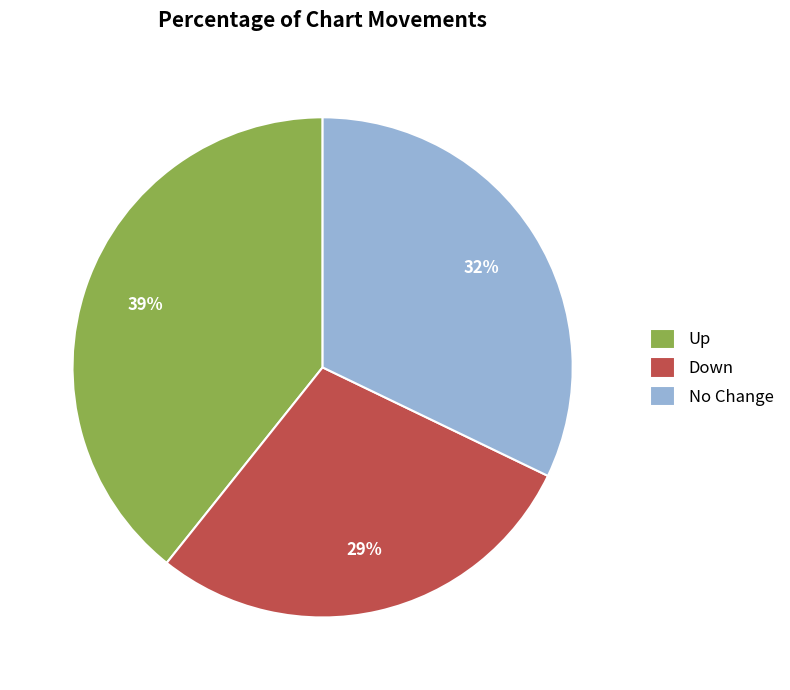

Is it true that Up is 51% of the pie?

False